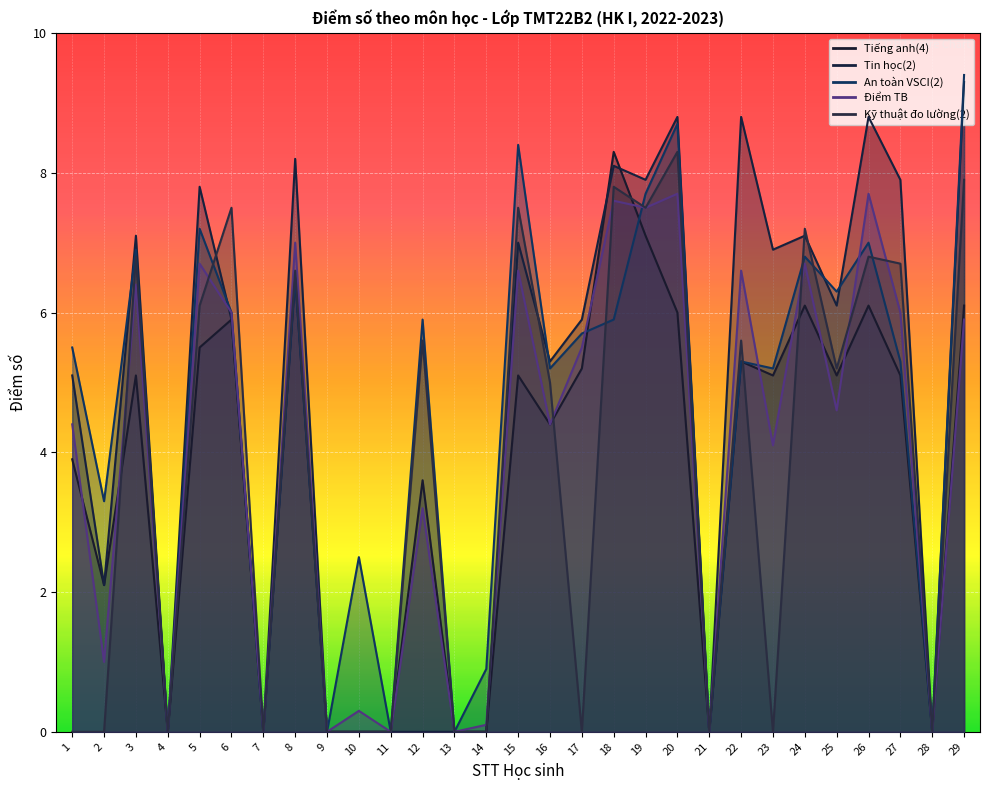

What is the spread (max minus min) of values at 25?

1.7